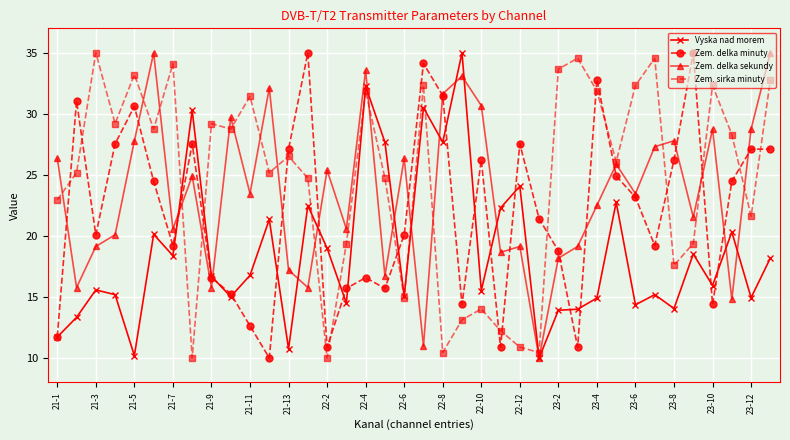

How many lines are shown in the chart?

4